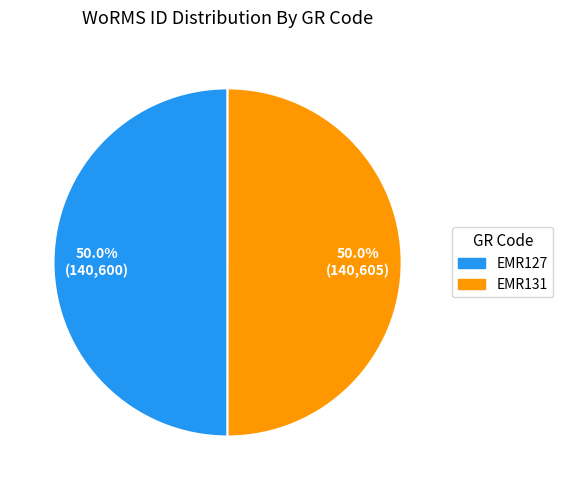

Approximately how many times larger is the value at EMR131 compared to EMR127?

1.0